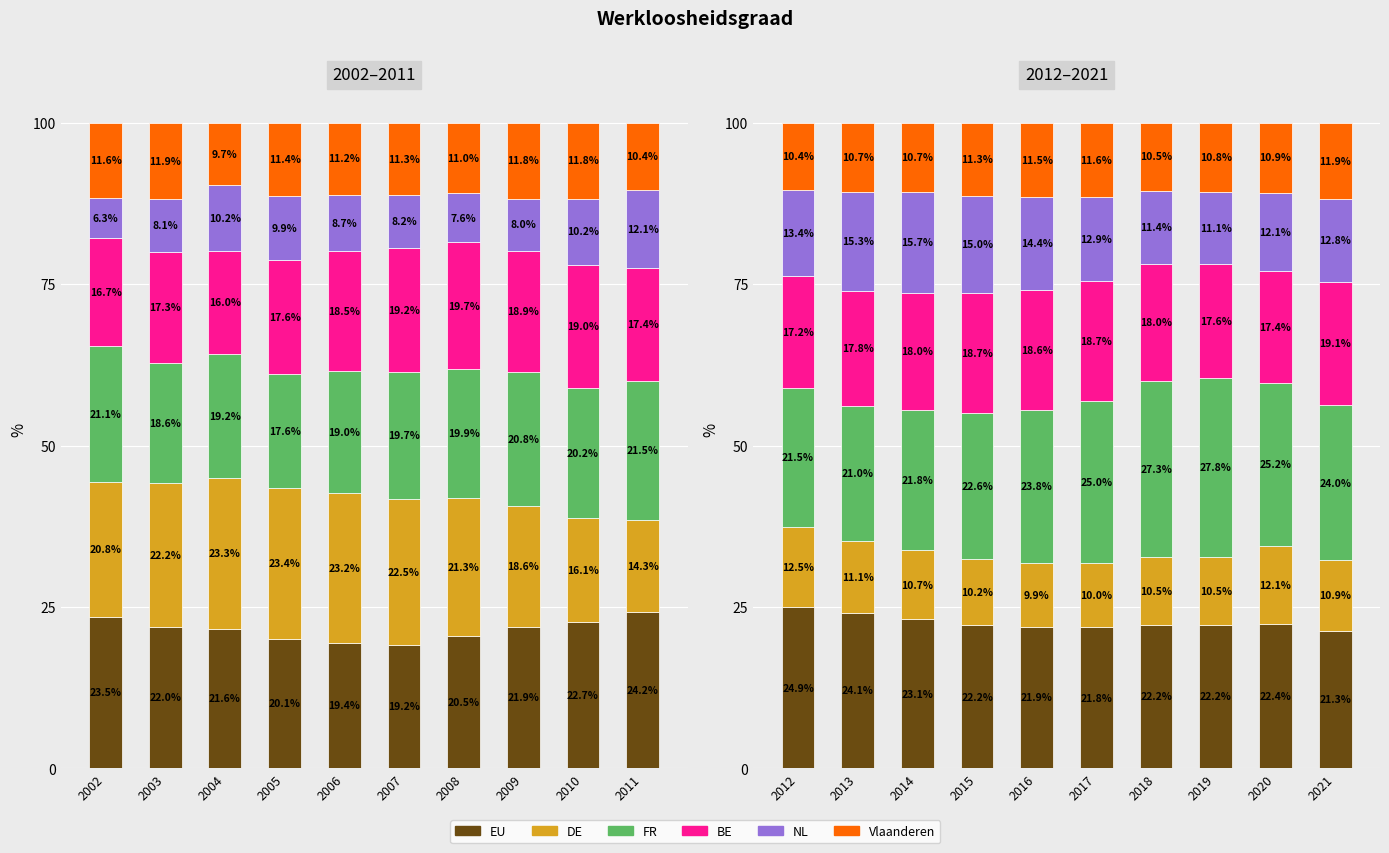

How many groups of bars are there?

10